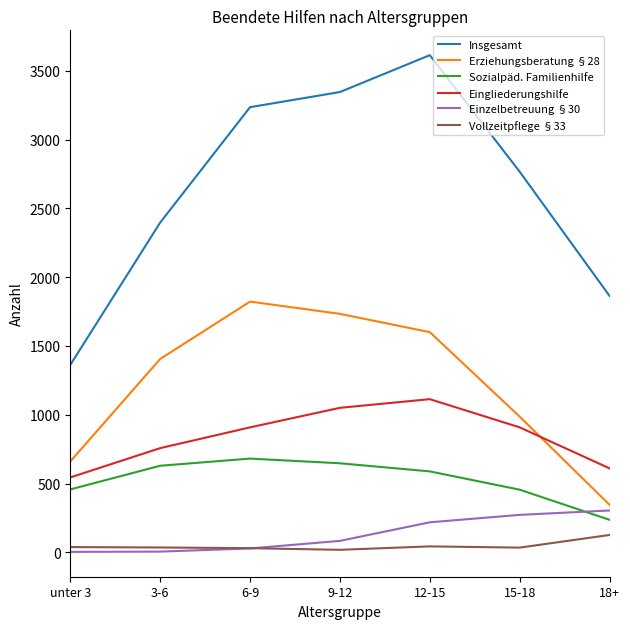

The value of Erziehungsberatung §28 at 18+ is 156. True or false?

False